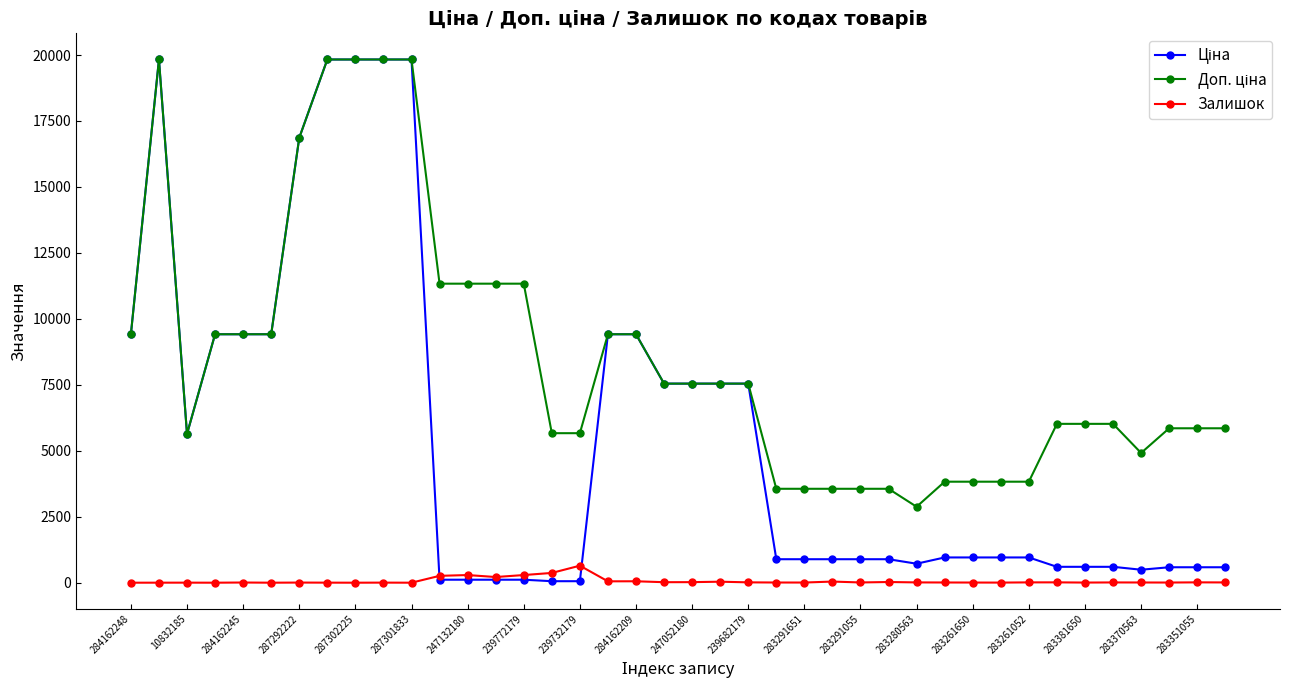

At how many categories does at least one series exceed 1808?

40